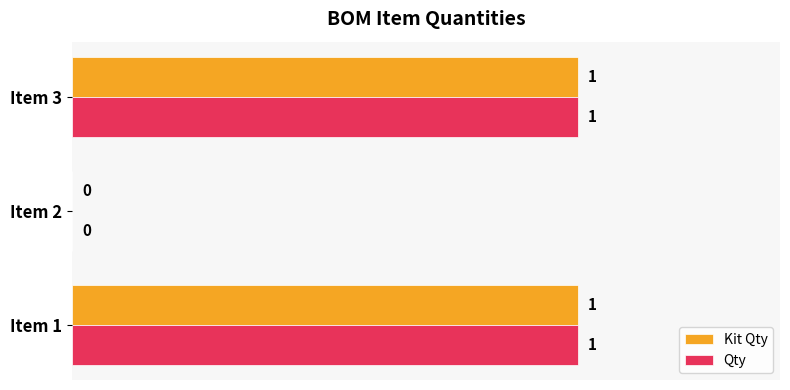

At which label is Kit Qty closest to 0?

Item 2